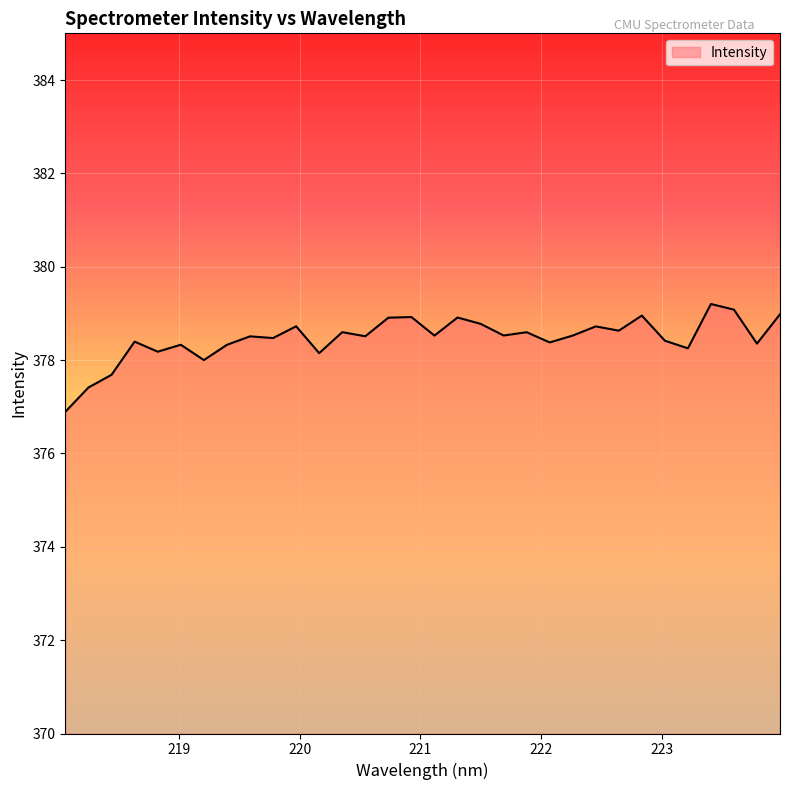

What is the maximum value shown in the chart?

379.2